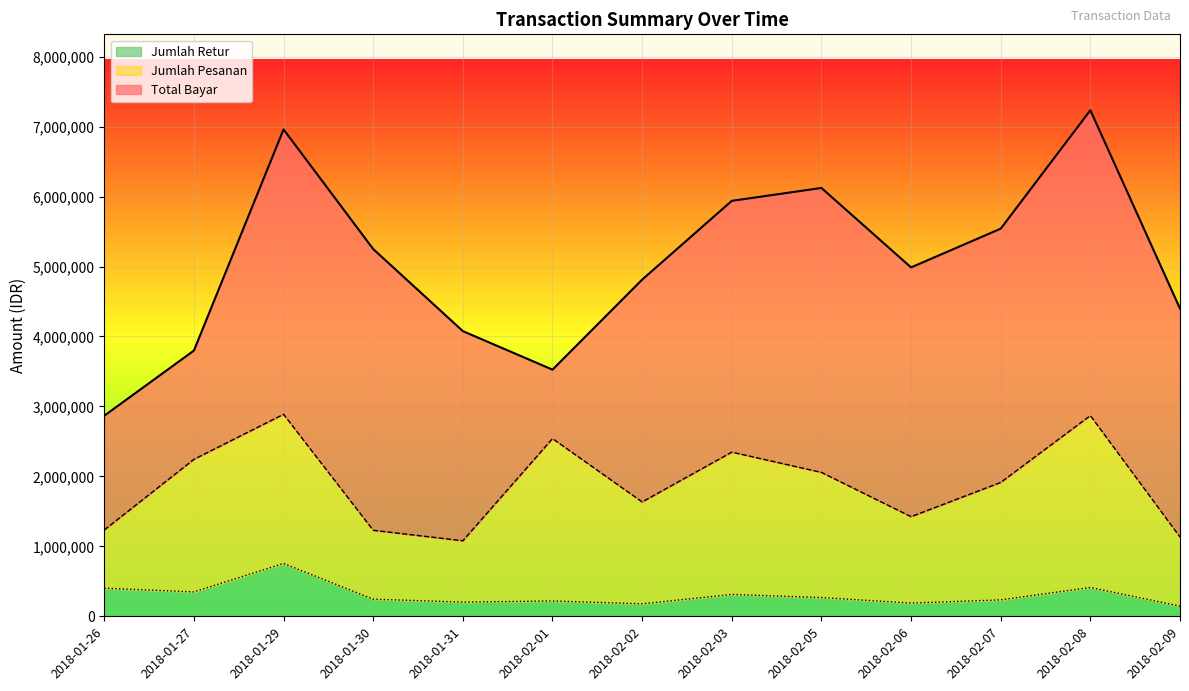

How many lines are shown in the chart?

3